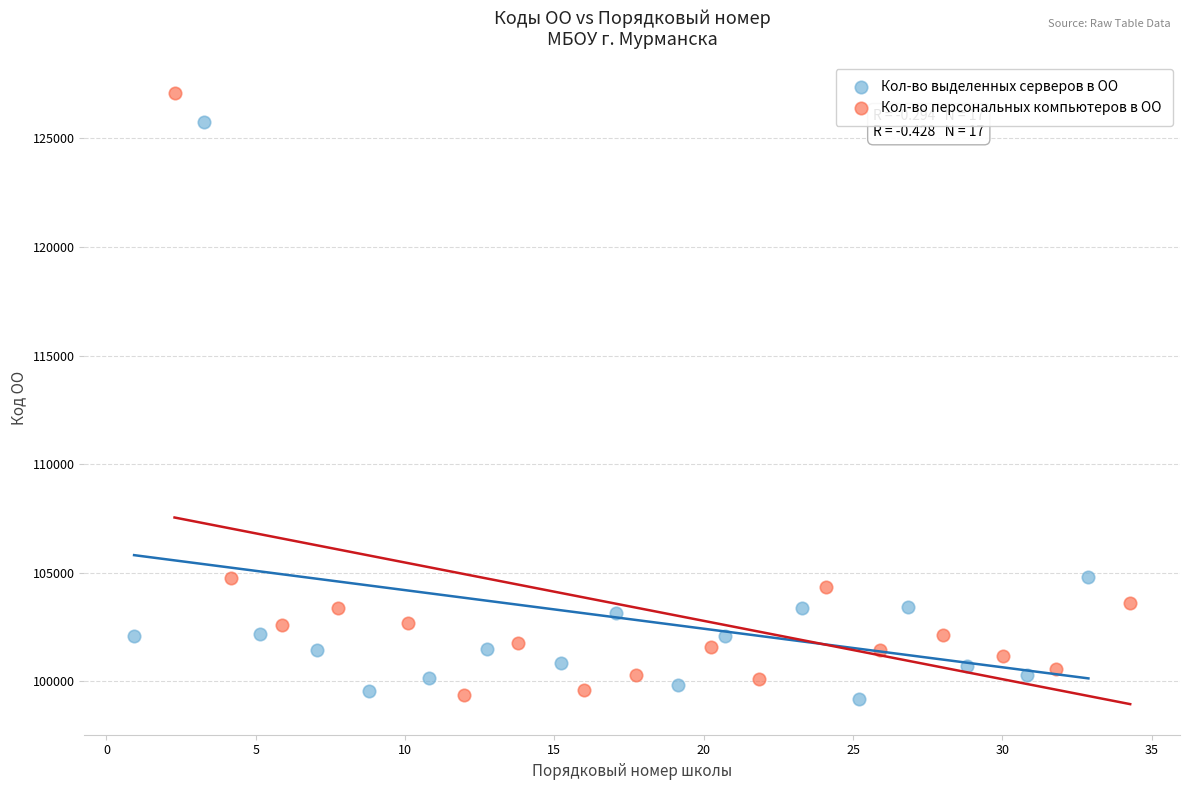

What are all the series names shown in the legend?

Кол-во выделенных серверов в ОО, Кол-во персональных компьютеров в ОО